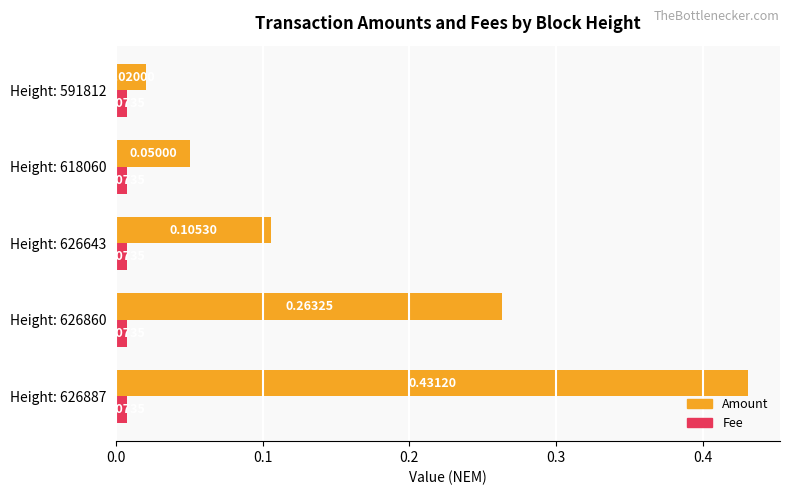

List the series in order of their overall mean, highest first.

Amount, Fee